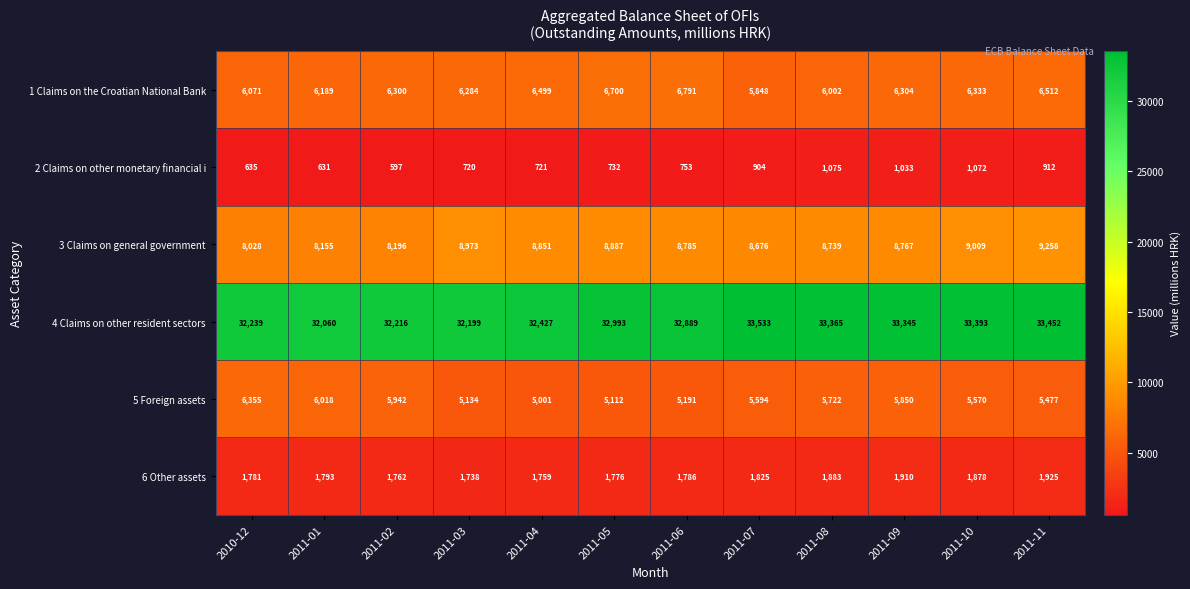

How many data points does each series have?

12